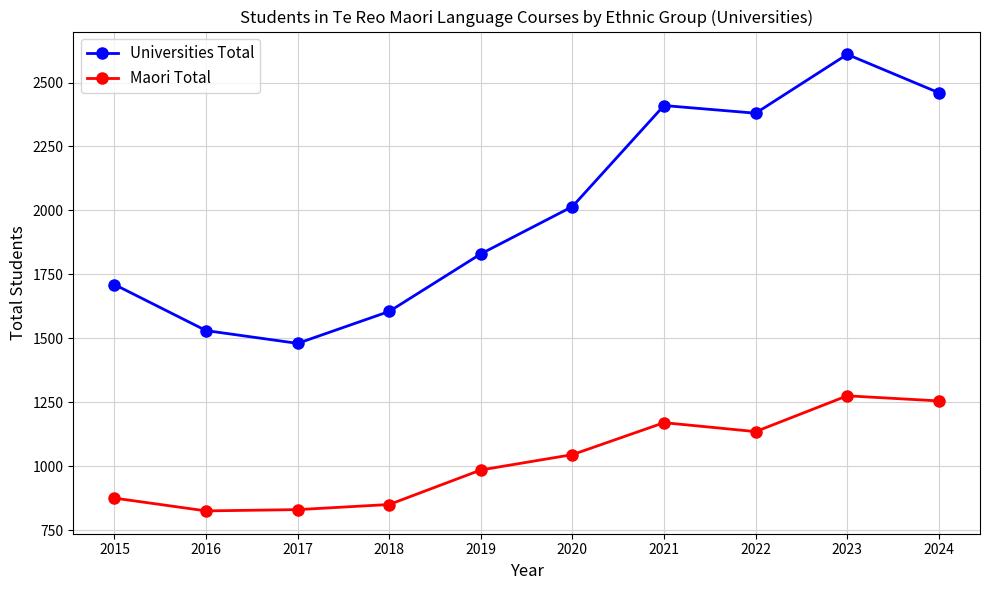

Which series has the largest total across all categories?

Universities Total